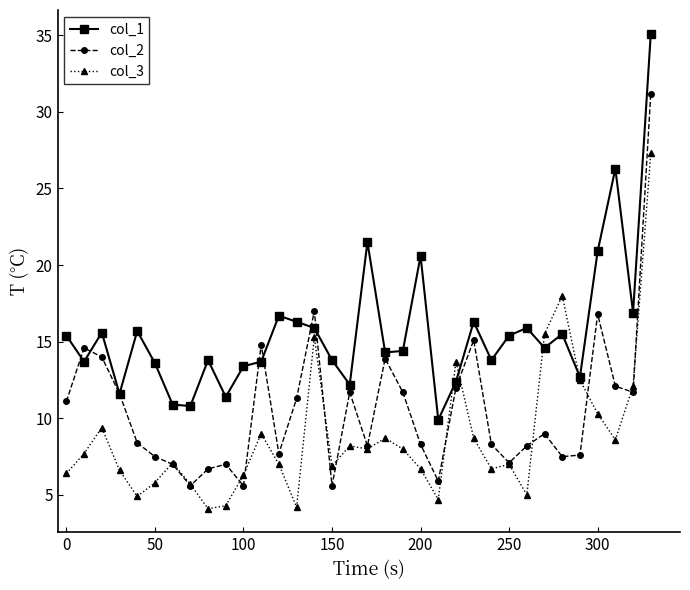

What is the minimum value shown in the chart?

4.1